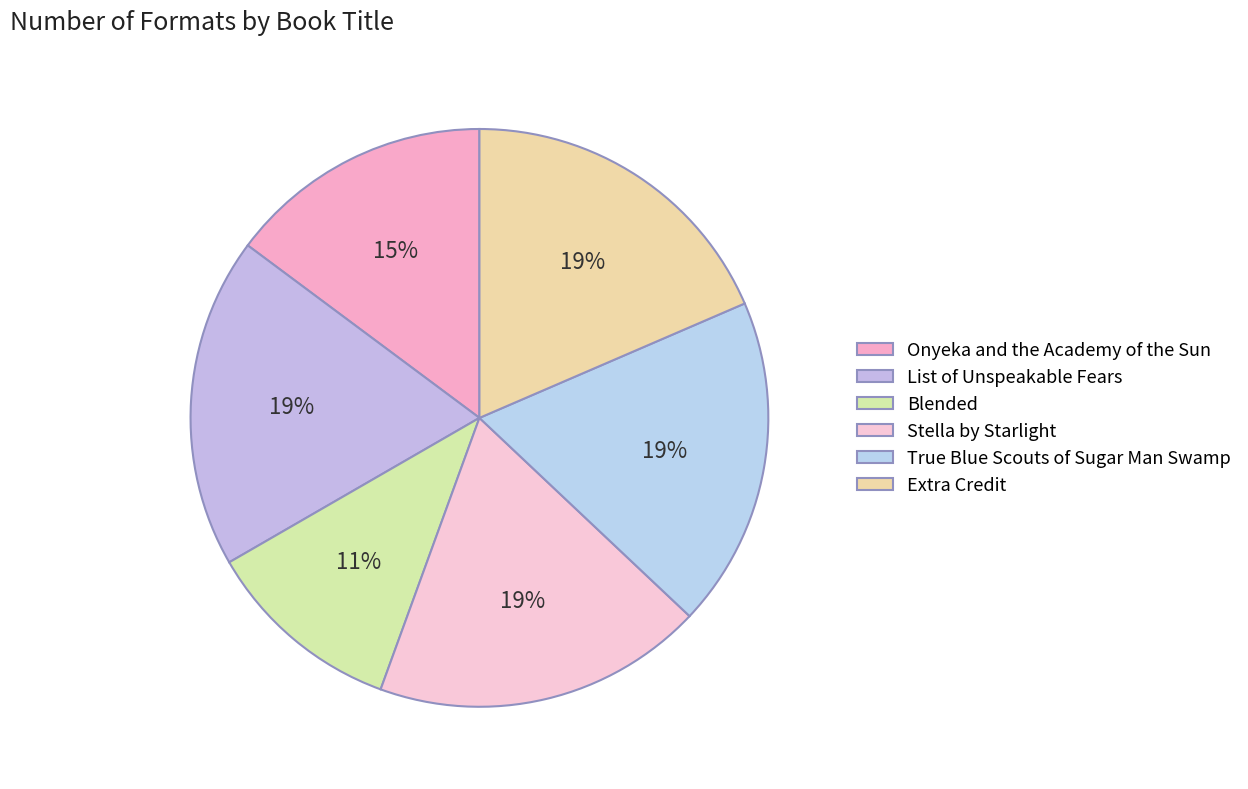

Which slice is the smallest?

Blended